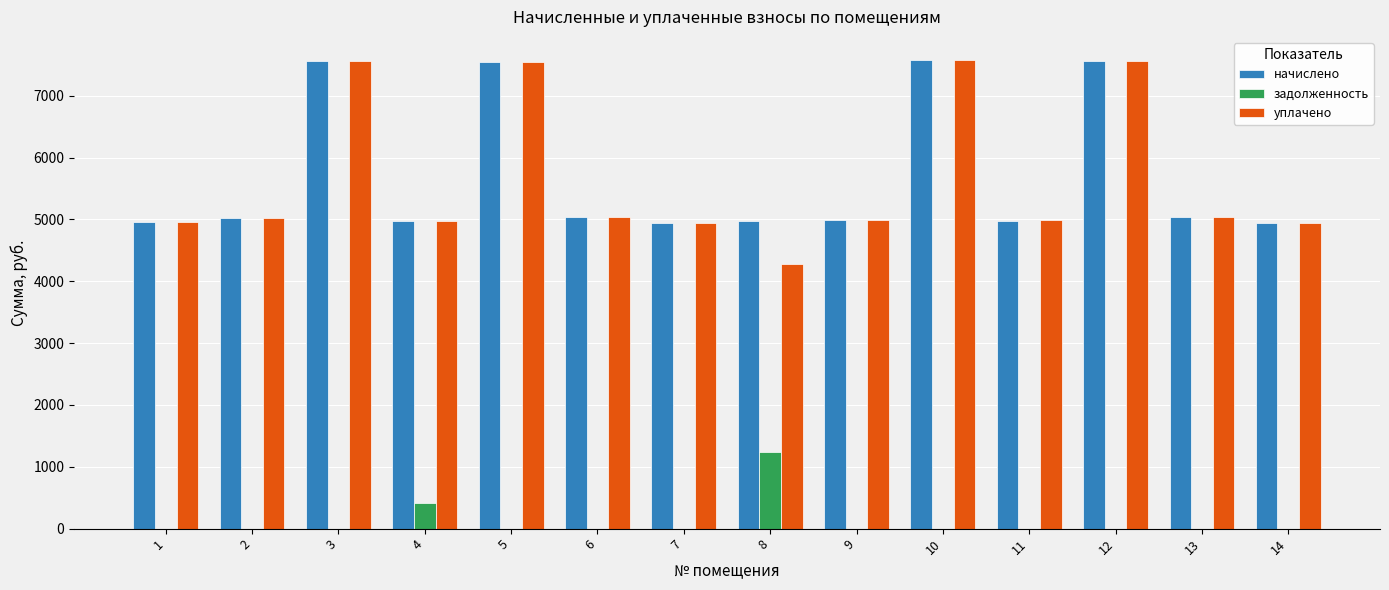

Count the number of categories in the chart.

14